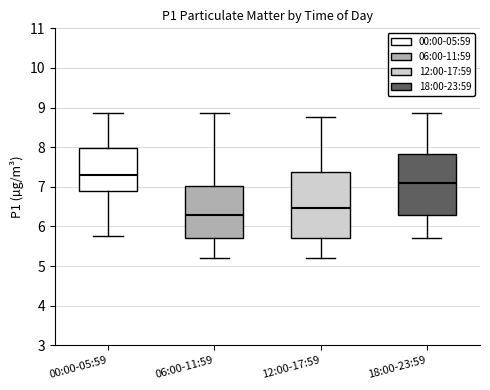

Where is the upper edge of the box for 00:00-05:59 on the y-axis? The values are not printed on the chart, so give them approximately, as read against the axis.

8.0